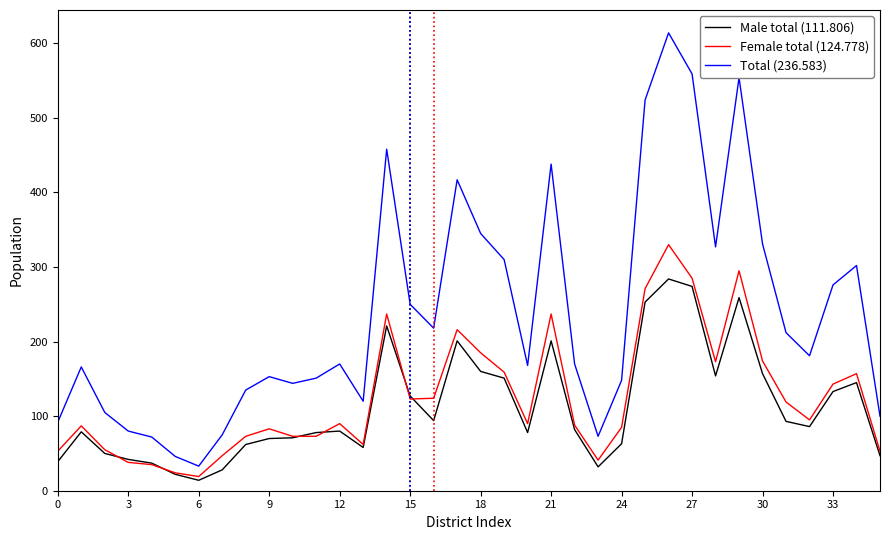

What is the smallest value displayed?

14